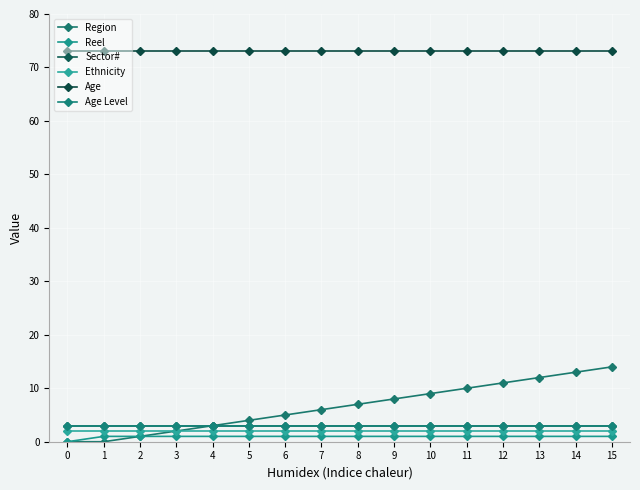

True or false: Age Level and Reel cross at least once.

False